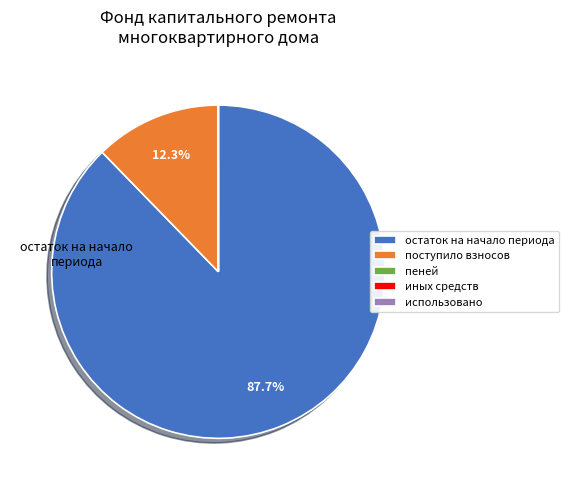

Which category has the biggest portion of the pie?

остаток на начало периода